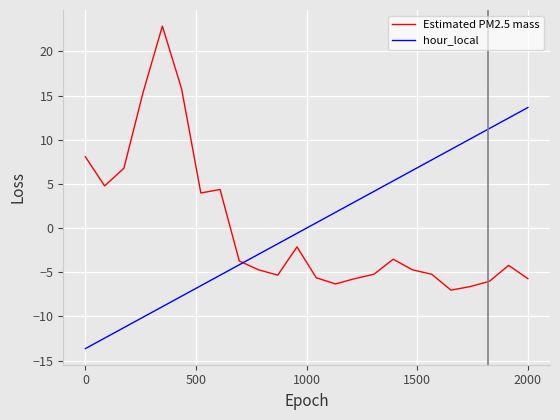

What is the minimum value shown in the chart?

-13.7